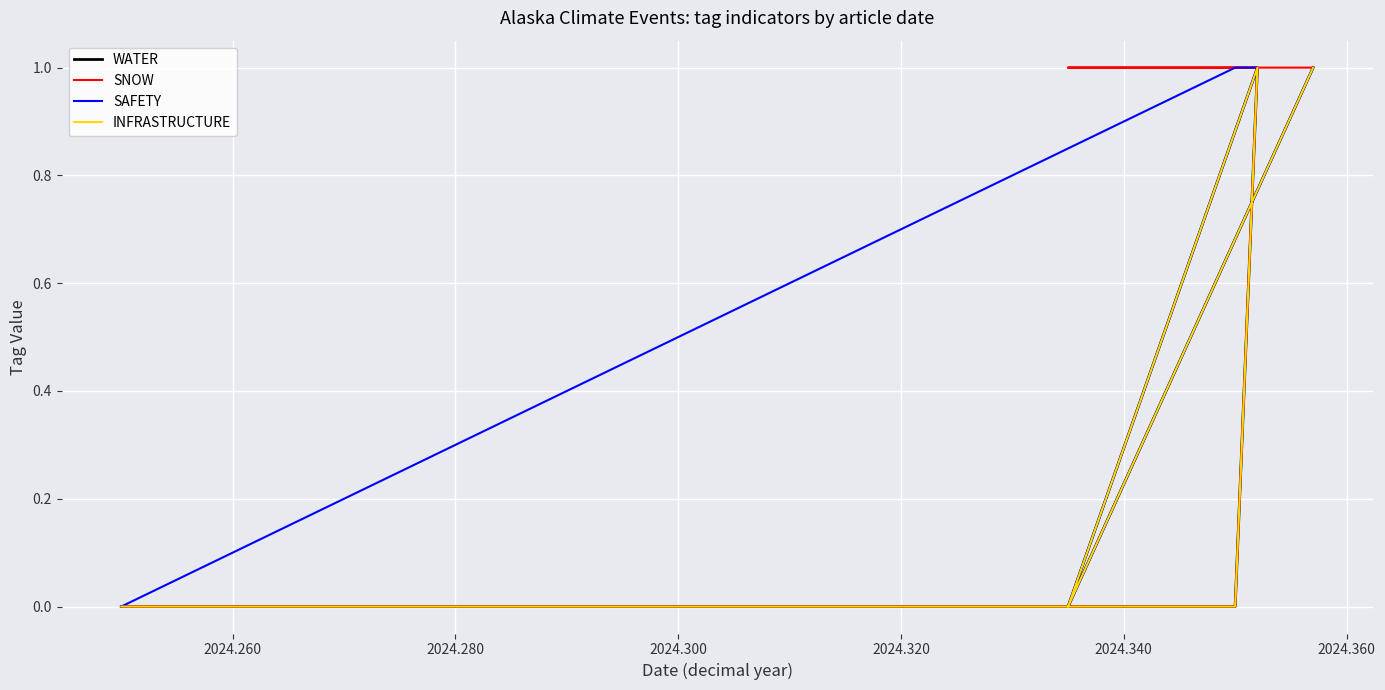

True or false: SNOW has a value of 0 at 2024.280.

False